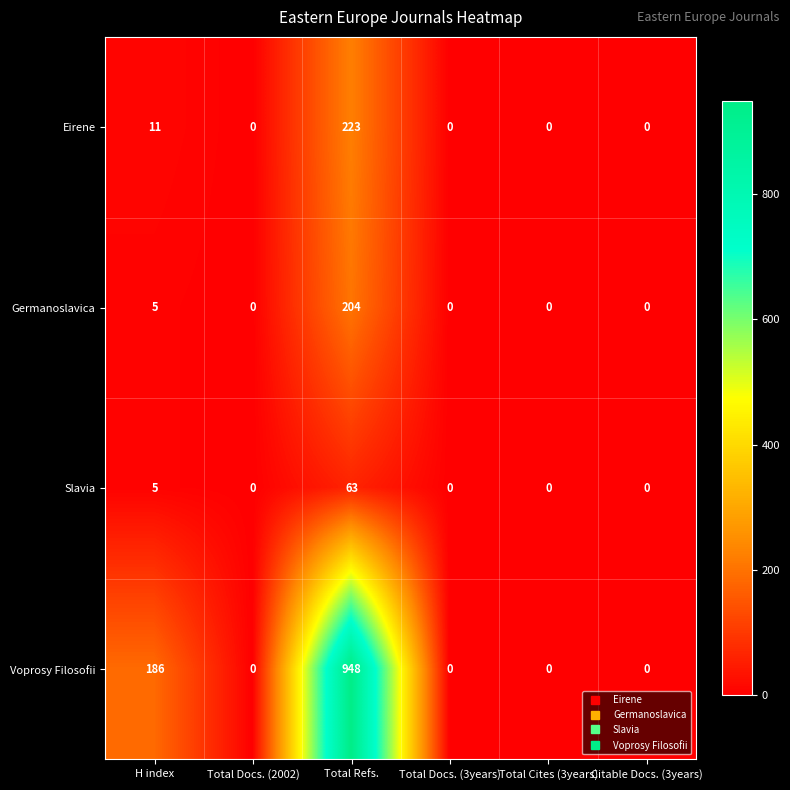

Rank the series by their maximum value, from lowest to highest.

Slavia, Germanoslavica, Eirene, Voprosy Filosofii